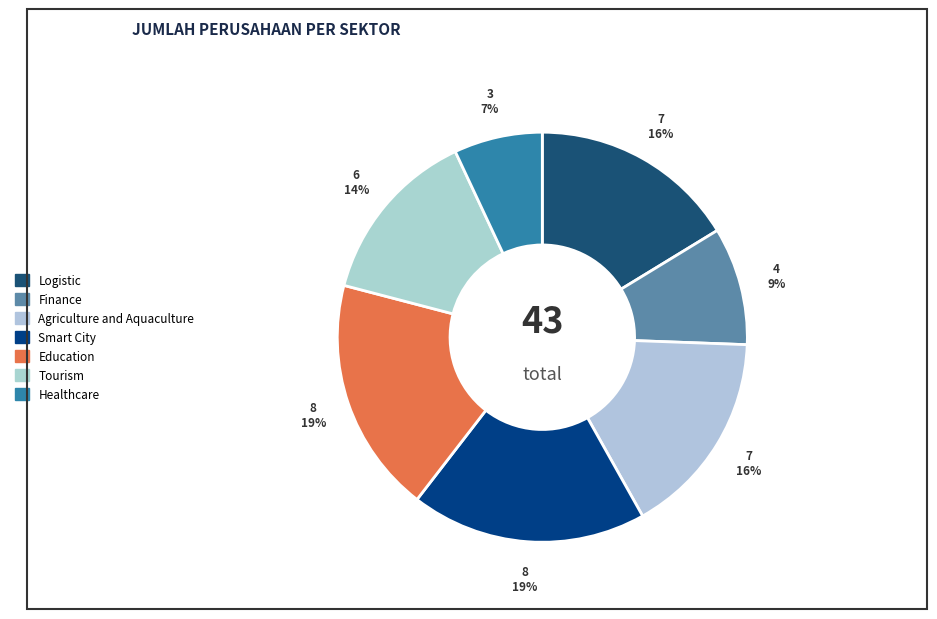

To the nearest percent, what is the combined percentage of Smart City and Tourism?

33%